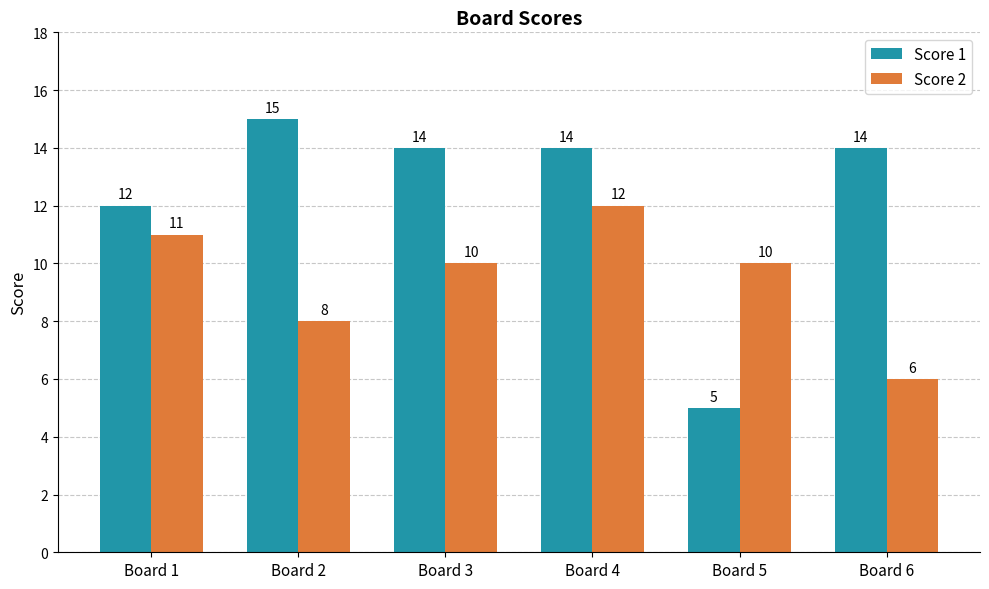

Count the number of categories in the chart.

6